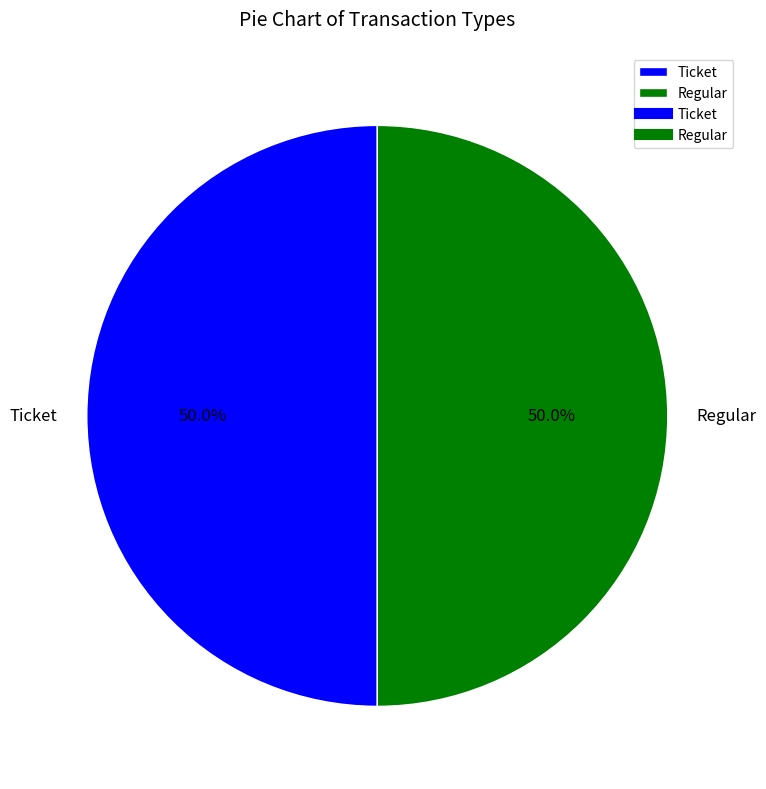

What is the total percentage of Ticket and Regular?

100.0%